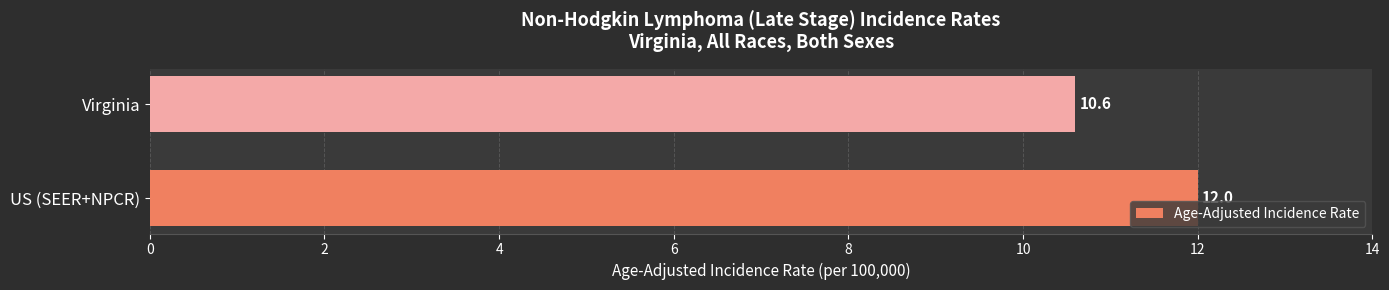

Reading bottom to top, list all the values displayed in this chart.

12.0	10.6